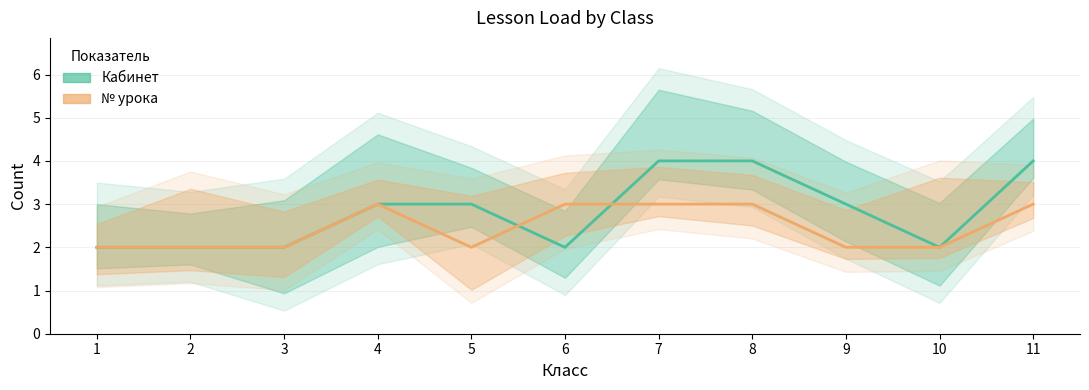

Where do № урока and Кабинет first cross each other?

5 and 6